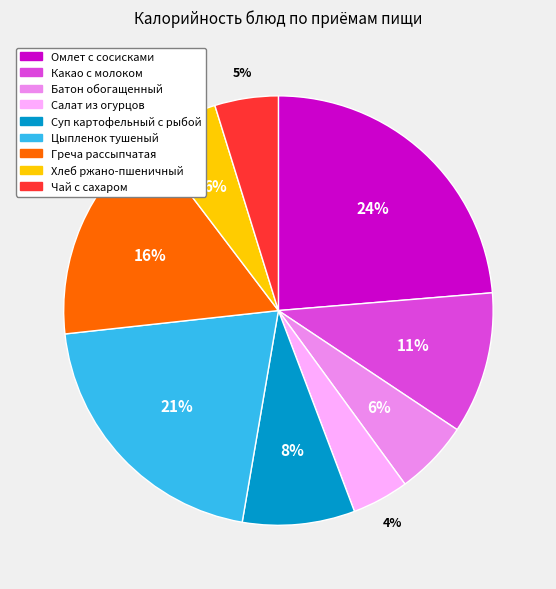

Which category has the biggest portion of the pie?

Омлет с сосисками